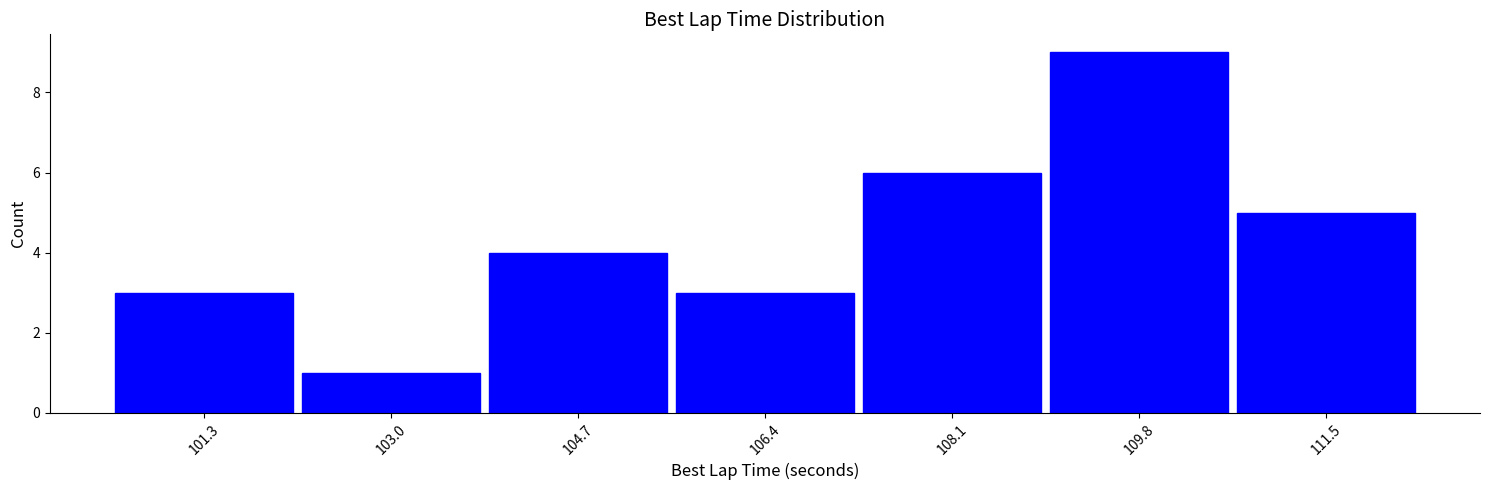

How tall is the bar that spans 109.0 to 110.6 on the x-axis? Neither the bar edges nor the heights are printed on the chart, so give them approximately, as read against the axes.

9